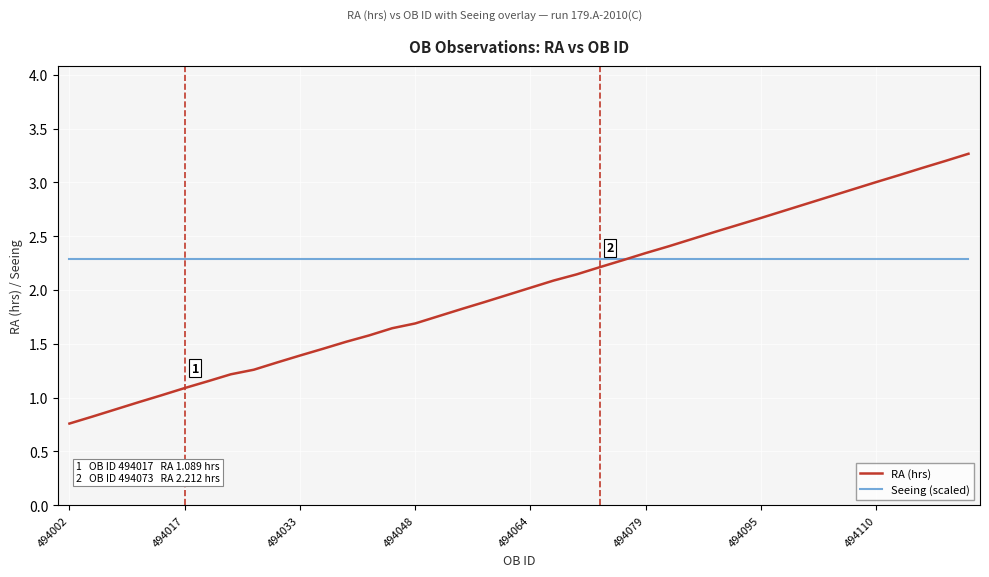

How many lines are shown in the chart?

2